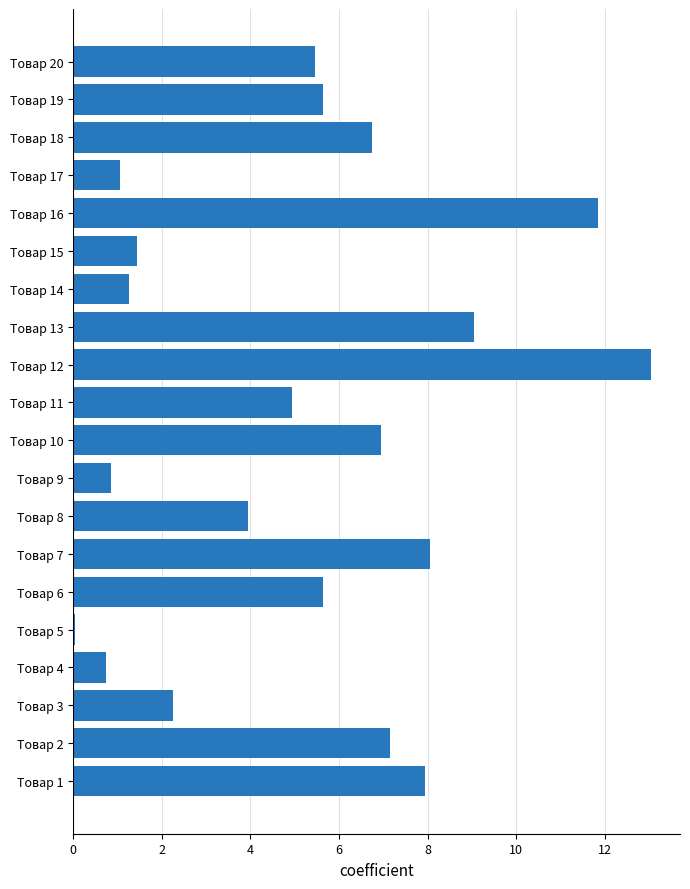

Which has a higher value, Товар 14 or Товар 8?

Товар 8